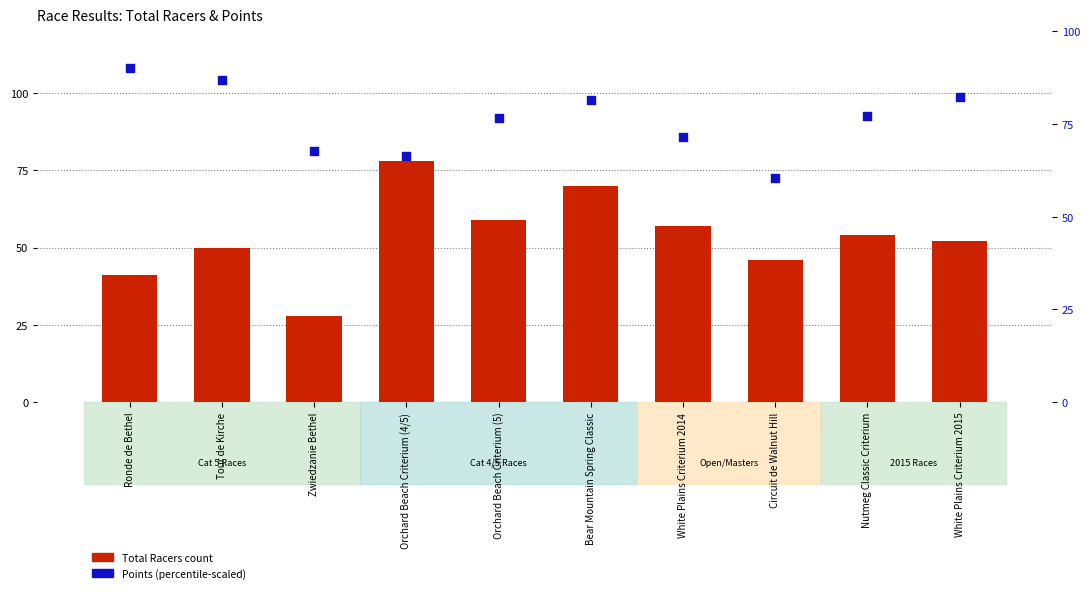

Which series has the largest total across all categories?

Points (scaled)